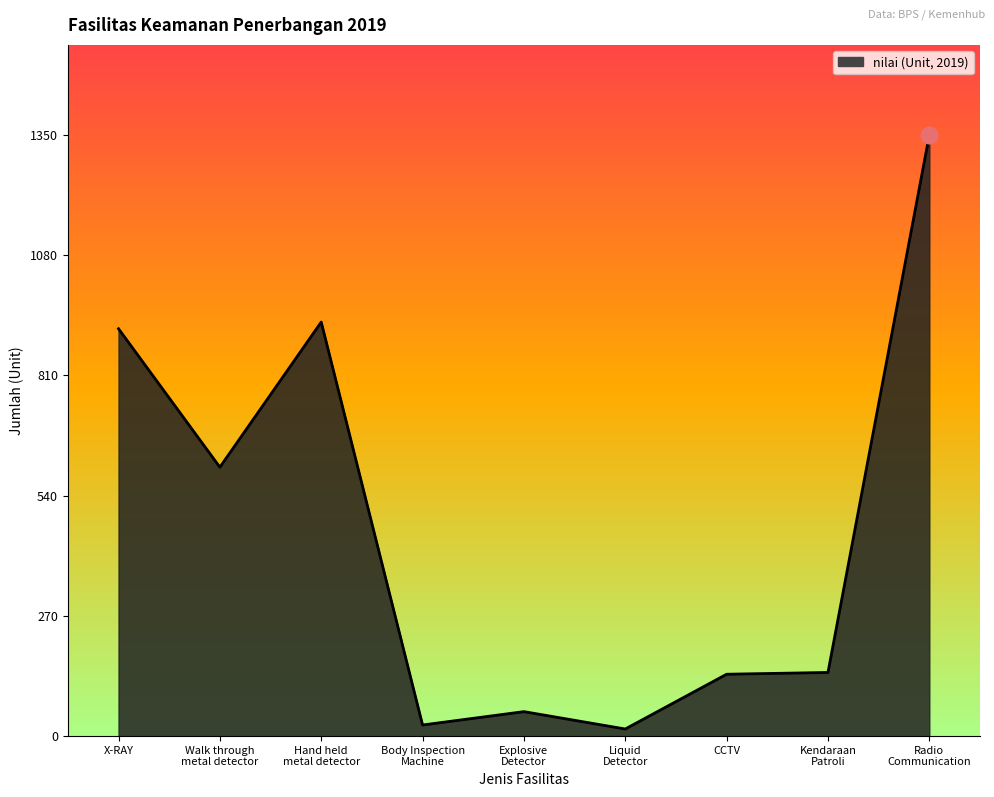

What is the change in value from Walk through
metal detector to CCTV?

-465